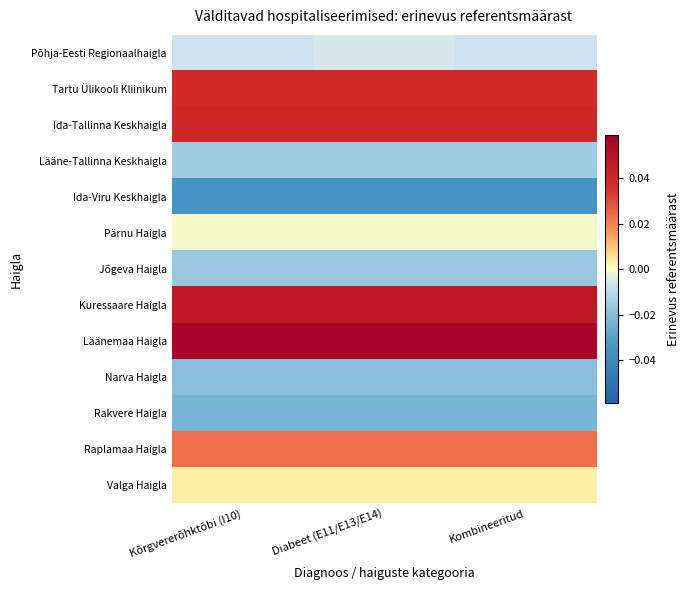

Reading left to right, list all the values displayed in this chart.

Põhja-Eesti Regionaalhaigla: Kõrgvererõhktõbi (I10)=-0.0	Diabeet (E11/E13/E14)=-0.0	Kombineeritud=-0.0
Tartu Ülikooli Kliinikum: Kõrgvererõhktõbi (I10)=0.0	Diabeet (E11/E13/E14)=0.0	Kombineeritud=0.0
Ida-Tallinna Keskhaigla: Kõrgvererõhktõbi (I10)=0.0	Diabeet (E11/E13/E14)=0.0	Kombineeritud=0.0
Lääne-Tallinna Keskhaigla: Kõrgvererõhktõbi (I10)=-0.0	Diabeet (E11/E13/E14)=-0.0	Kombineeritud=-0.0
Ida-Viru Keskhaigla: Kõrgvererõhktõbi (I10)=-0.0	Diabeet (E11/E13/E14)=-0.0	Kombineeritud=-0.0
Pärnu Haigla: Kõrgvererõhktõbi (I10)=-0.0	Diabeet (E11/E13/E14)=-0.0	Kombineeritud=-0.0
Jõgeva Haigla: Kõrgvererõhktõbi (I10)=-0.0	Diabeet (E11/E13/E14)=-0.0	Kombineeritud=-0.0
Kuressaare Haigla: Kõrgvererõhktõbi (I10)=0.0	Diabeet (E11/E13/E14)=0.0	Kombineeritud=0.0
Läänemaa Haigla: Kõrgvererõhktõbi (I10)=0.1	Diabeet (E11/E13/E14)=0.1	Kombineeritud=0.1
Narva Haigla: Kõrgvererõhktõbi (I10)=-0.0	Diabeet (E11/E13/E14)=-0.0	Kombineeritud=-0.0
Rakvere Haigla: Kõrgvererõhktõbi (I10)=-0.0	Diabeet (E11/E13/E14)=-0.0	Kombineeritud=-0.0
Raplamaa Haigla: Kõrgvererõhktõbi (I10)=0.0	Diabeet (E11/E13/E14)=0.0	Kombineeritud=0.0
Valga Haigla: Kõrgvererõhktõbi (I10)=0.0	Diabeet (E11/E13/E14)=0.0	Kombineeritud=0.0